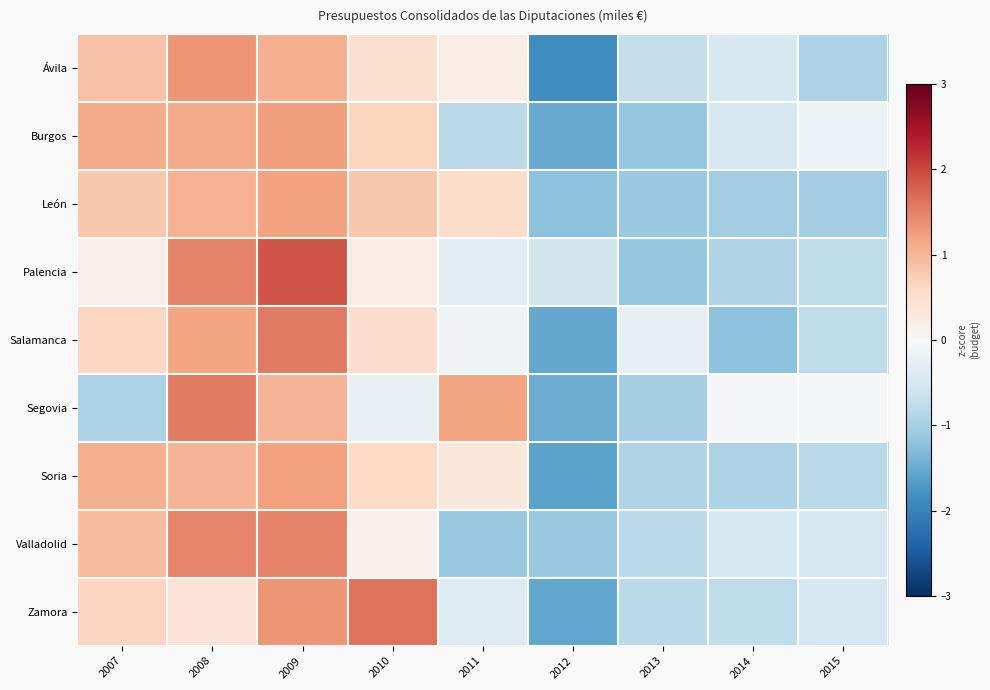

What is the total value across all series at 2011?

-0.4